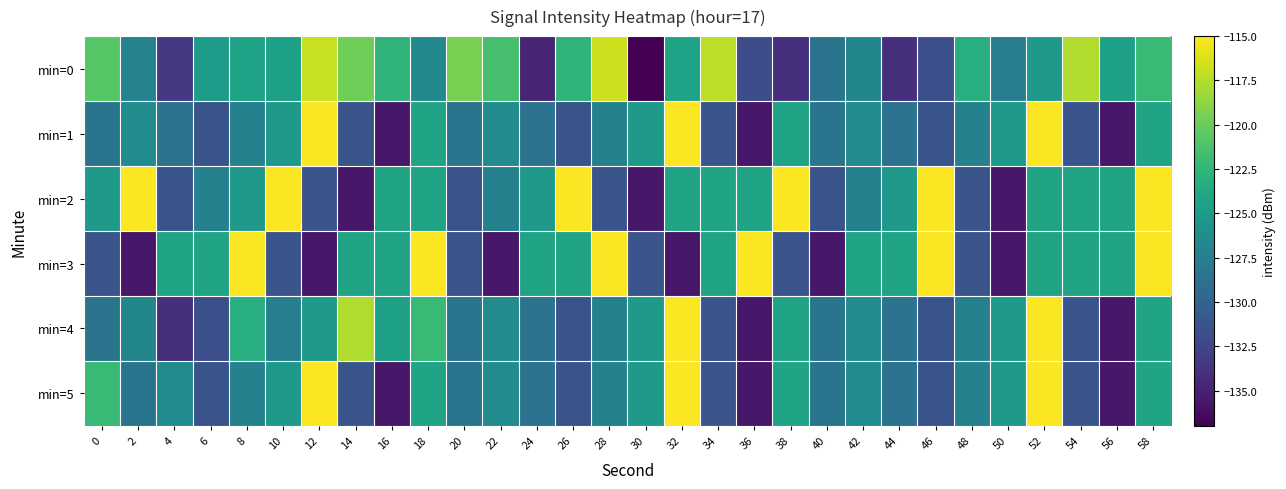

Reading left to right, what are all the values shown in this chart?

min=0: 0=-120.8	2=-127.3	4=-133.3	6=-124.8	8=-124.3	10=-124.5	12=-116.8	14=-119.8	16=-122.7	18=-126.5	20=-119.5	22=-121.5	24=-134.7	26=-122.7	28=-116.7	30=-137.0	32=-124.3	34=-117.2	36=-131.8	38=-133.9	40=-128.5	42=-126.9	44=-134.0	46=-131.7	48=-123.1	50=-127.6	52=-125.2	54=-117.6	56=-124.4	58=-122.2
min=1: 0=-128.4	2=-126.3	4=-128.6	6=-131.3	8=-127.3	10=-125.2	12=-115.2	14=-131.2	16=-135.6	18=-124.2	20=-128.4	22=-126.3	24=-128.6	26=-131.3	28=-127.3	30=-125.2	32=-115.2	34=-131.2	36=-135.6	38=-124.2	40=-128.4	42=-126.3	44=-128.6	46=-131.3	48=-127.3	50=-125.2	52=-115.2	54=-131.2	56=-135.6	58=-124.2
min=2: 0=-125.2	2=-115.2	4=-131.3	6=-127.3	8=-125.2	10=-115.2	12=-131.2	14=-135.6	16=-124.2	18=-124.2	20=-131.3	22=-127.3	24=-125.2	26=-115.2	28=-131.2	30=-135.6	32=-124.2	34=-124.2	36=-124.2	38=-115.2	40=-131.3	42=-127.3	44=-125.2	46=-115.2	48=-131.2	50=-135.6	52=-124.2	54=-124.2	56=-124.2	58=-115.2
min=3: 0=-131.2	2=-135.6	4=-124.2	6=-124.2	8=-115.2	10=-131.2	12=-135.6	14=-124.2	16=-124.2	18=-115.2	20=-131.2	22=-135.6	24=-124.2	26=-124.2	28=-115.2	30=-131.2	32=-135.6	34=-124.2	36=-115.2	38=-131.2	40=-135.6	42=-124.2	44=-124.2	46=-115.2	48=-131.2	50=-135.6	52=-124.2	54=-124.2	56=-124.2	58=-115.2
min=4: 0=-128.5	2=-126.9	4=-134.0	6=-131.7	8=-123.1	10=-127.6	12=-125.2	14=-117.6	16=-124.4	18=-122.2	20=-128.4	22=-126.3	24=-128.6	26=-131.3	28=-127.3	30=-125.2	32=-115.2	34=-131.2	36=-135.6	38=-124.2	40=-128.4	42=-126.3	44=-128.6	46=-131.3	48=-127.3	50=-125.2	52=-115.2	54=-131.2	56=-135.6	58=-124.2
min=5: 0=-122.2	2=-128.4	4=-126.3	6=-131.3	8=-127.3	10=-125.2	12=-115.2	14=-131.2	16=-135.6	18=-124.2	20=-128.4	22=-126.3	24=-128.6	26=-131.3	28=-127.3	30=-125.2	32=-115.2	34=-131.2	36=-135.6	38=-124.2	40=-128.4	42=-126.3	44=-128.6	46=-131.3	48=-127.3	50=-125.2	52=-115.2	54=-131.2	56=-135.6	58=-124.2